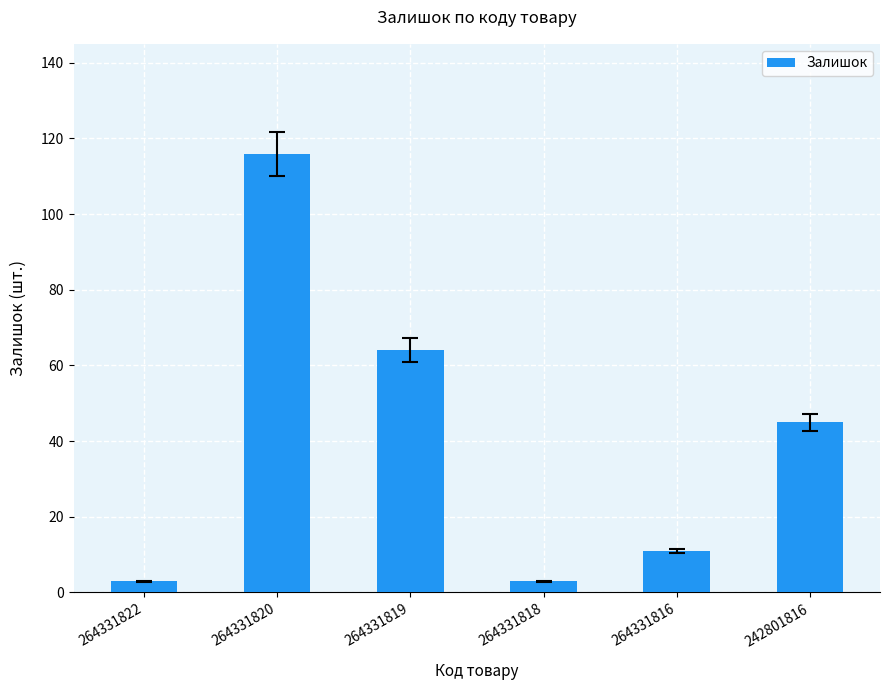

Reading left to right, list all the values displayed in this chart.

264331822=3	264331820=116	264331819=64	264331818=3	264331816=11	242801816=45